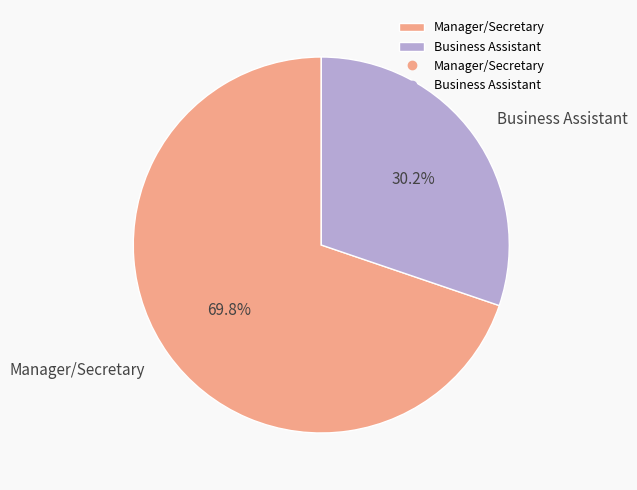

Rank the categories by value from highest to lowest.

Manager/Secretary, Business Assistant